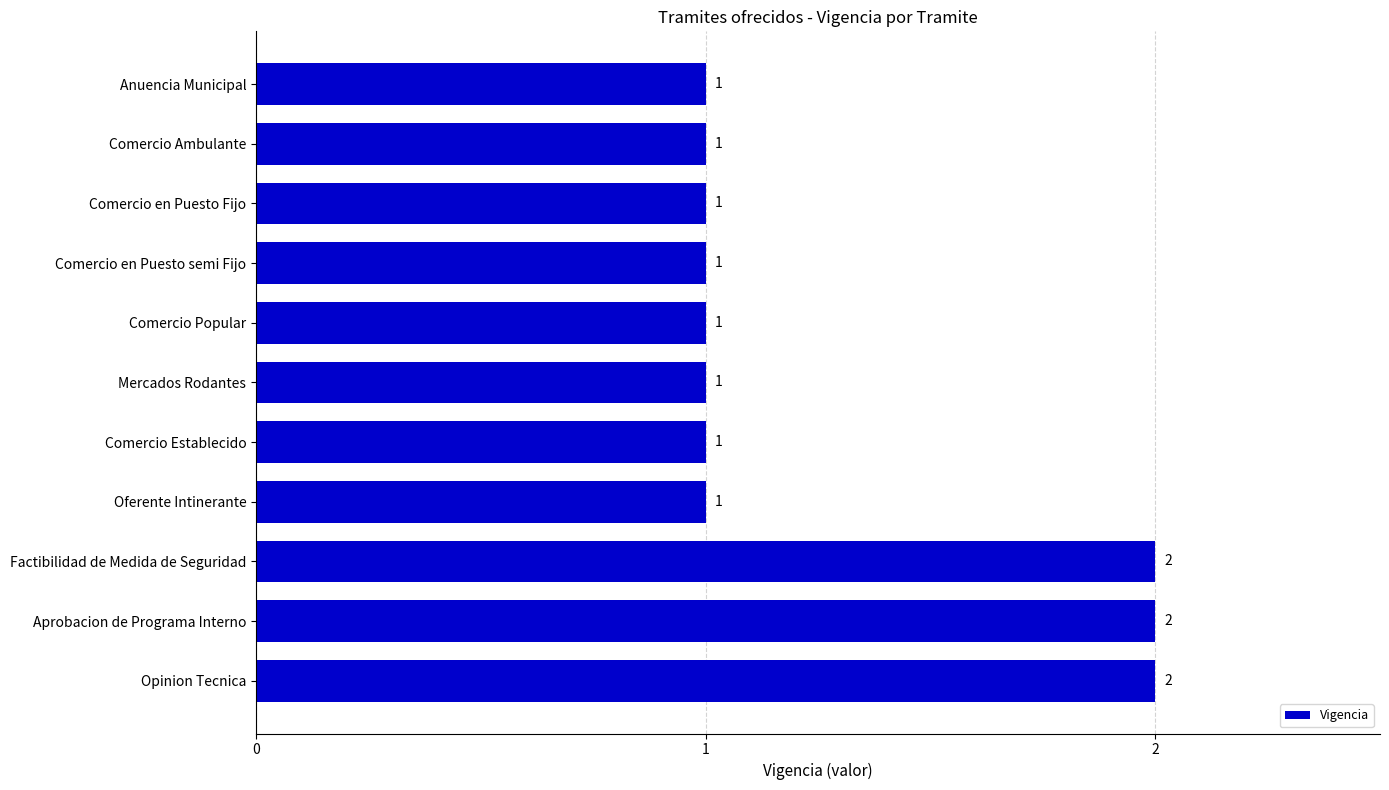

Are the bars horizontal?

Yes